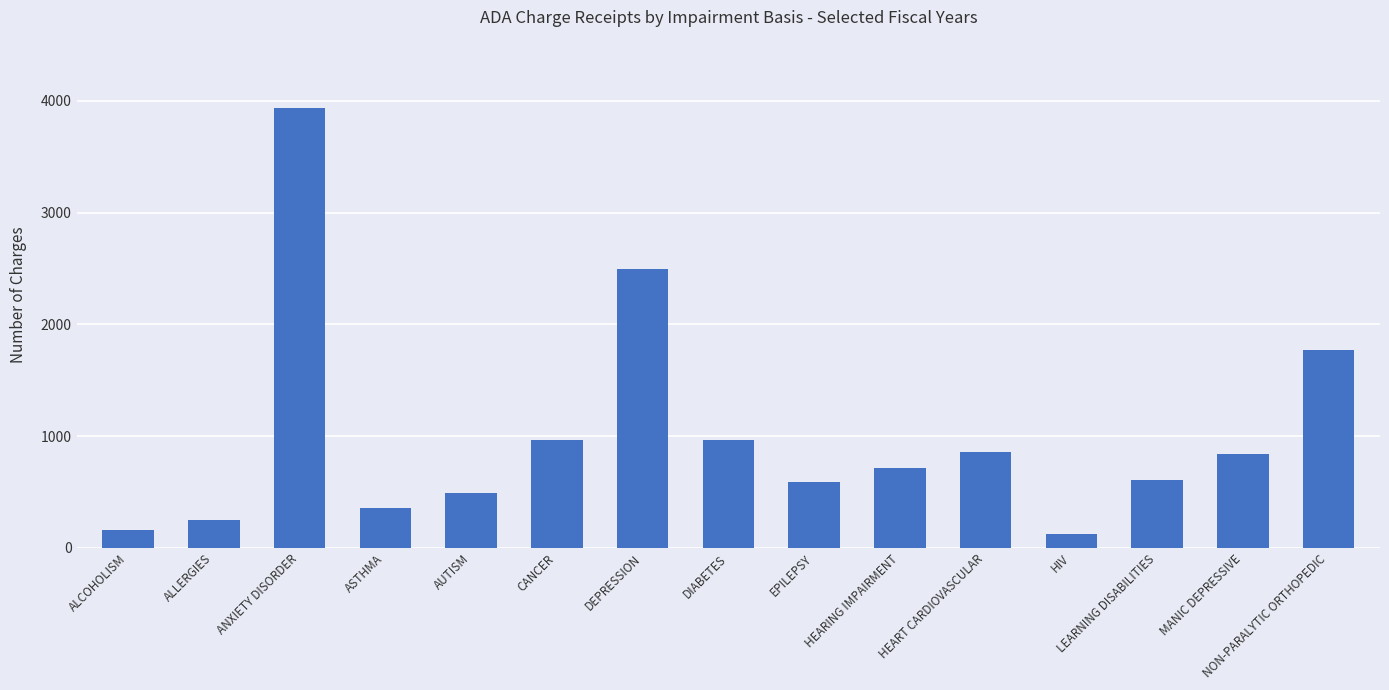

At which label does the data first exceed 718?

ANXIETY DISORDER